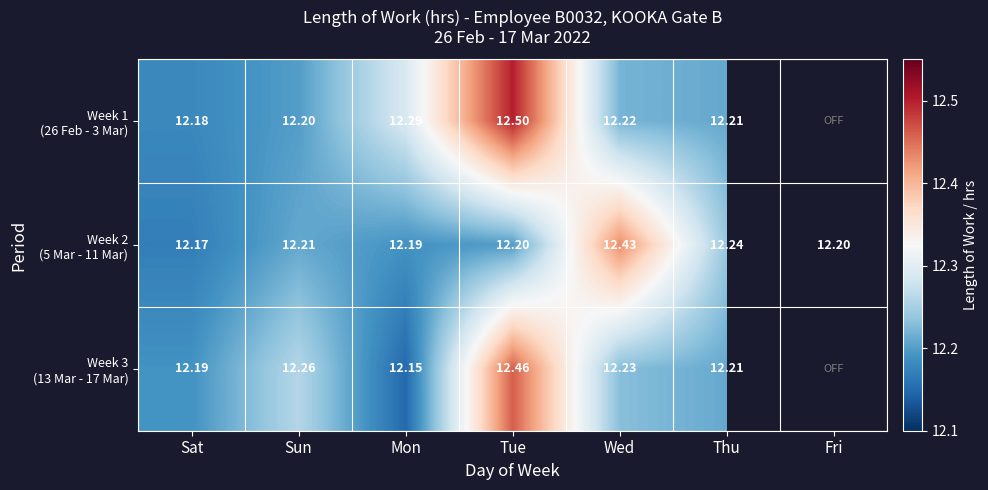

The value of Week 1 (26 Feb - 3 Mar) at Thu is 7.8. True or false?

False